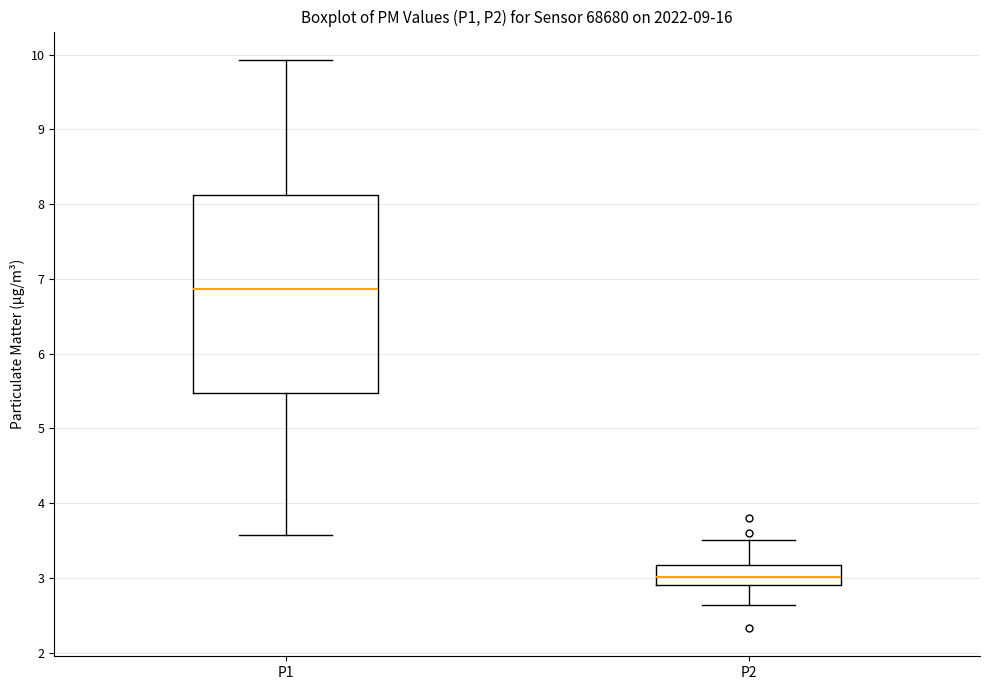

Comparing the boxes themselves (not the whiskers), which one is the tallest?

P1